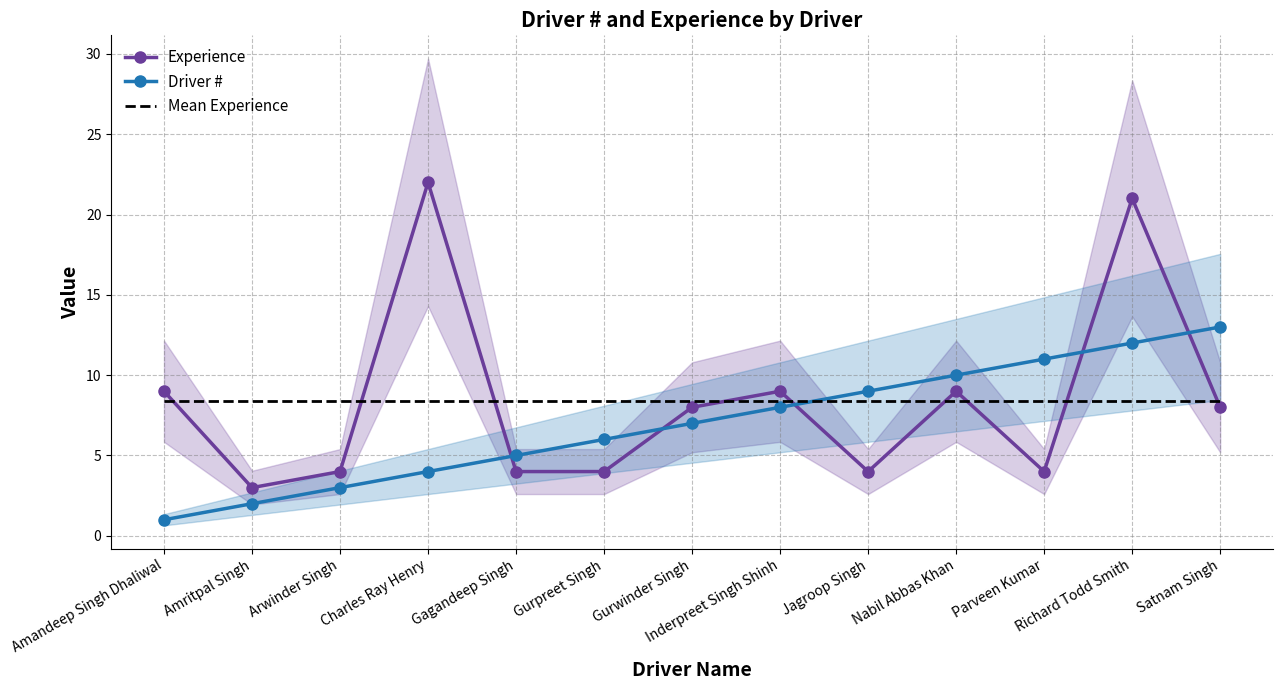

The value of Driver # at Parveen Kumar is 5.6. True or false?

False